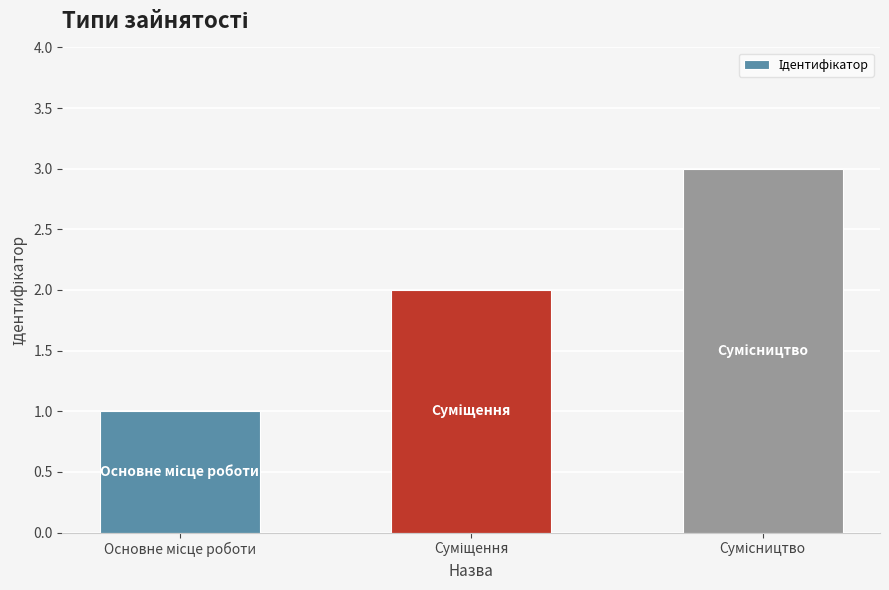

What is the greatest value displayed?

3